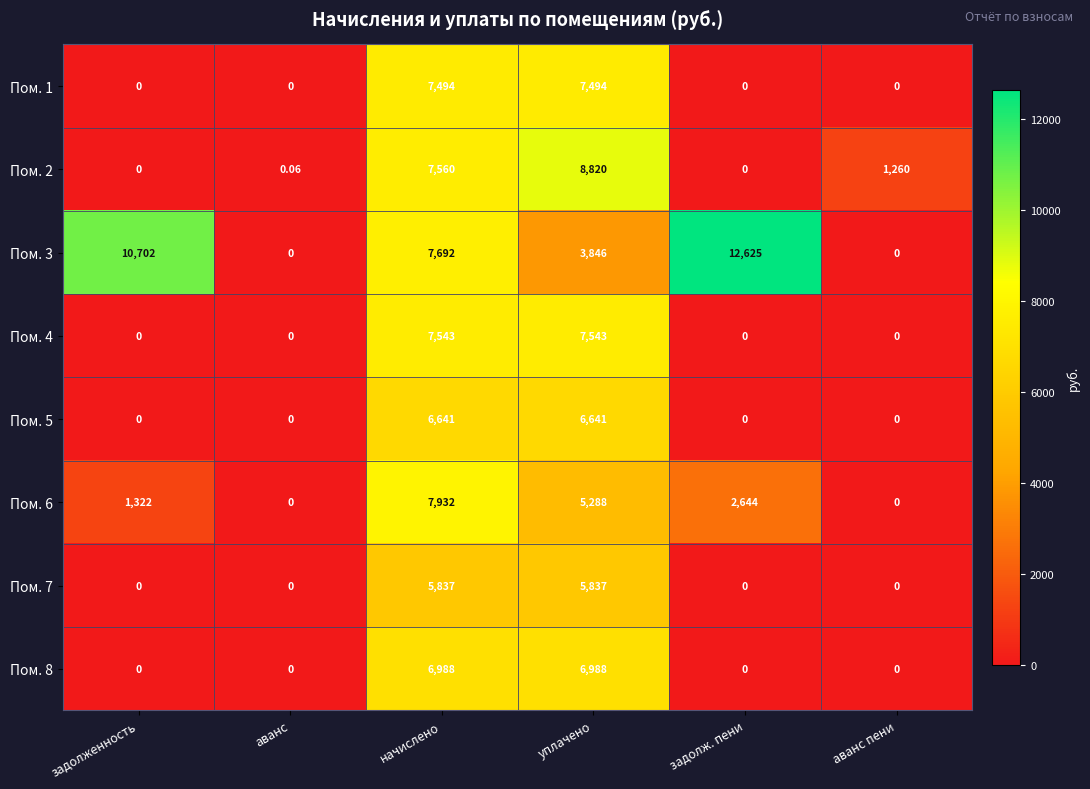

Which category has the highest value across all series?

задолж. пени